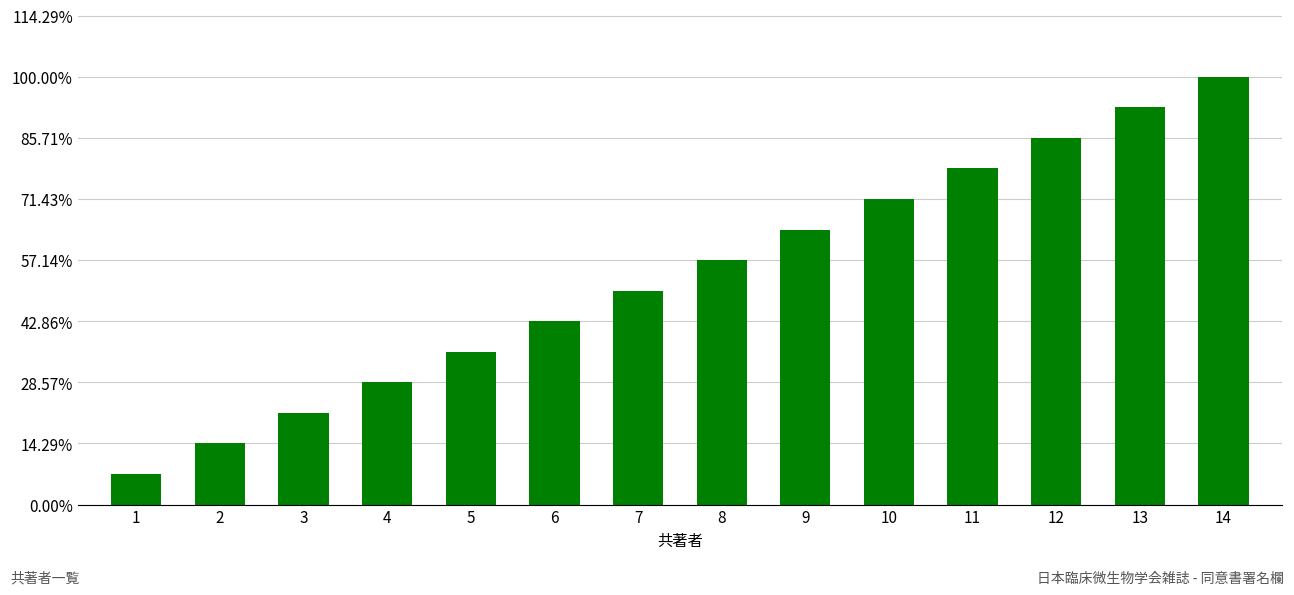

Reading left to right, what are all the values shown in this chart?

1=1	2=2	3=3	4=4	5=5	6=6	7=7	8=8	9=9	10=10	11=11	12=12	13=13	14=14